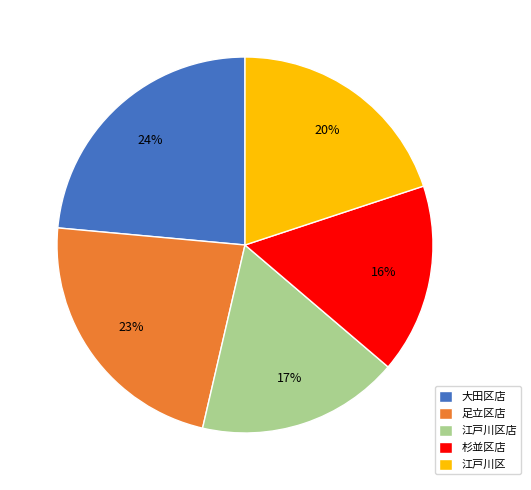

Is 大田区店 the majority of the pie?

No